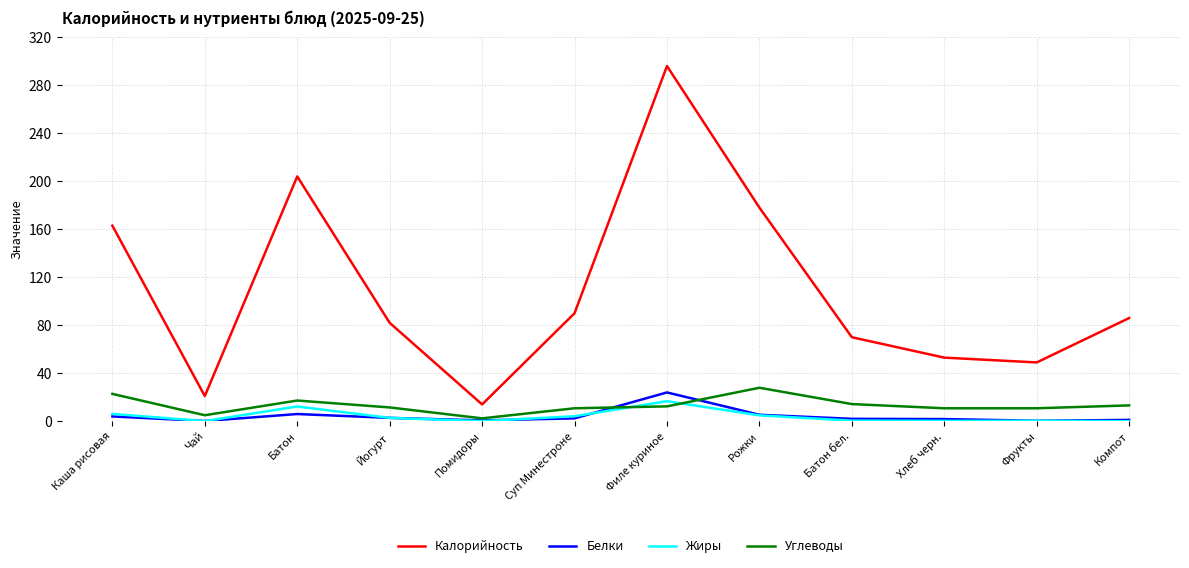

At which category does Белки reach its first local peak?

Батон